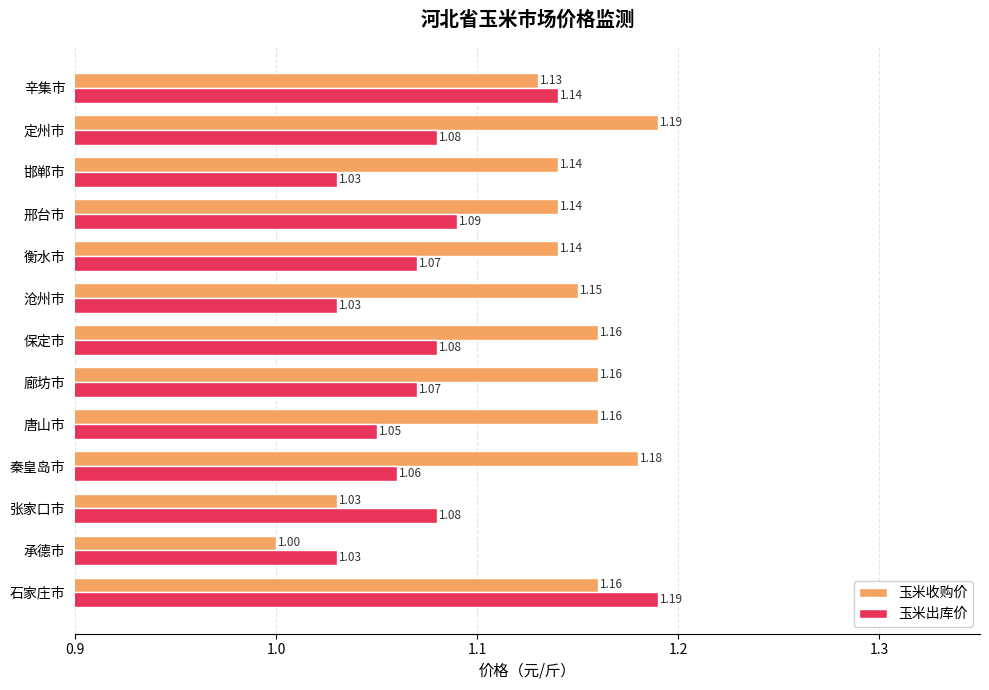

What are all the series names shown in the legend?

玉米收购价, 玉米出库价